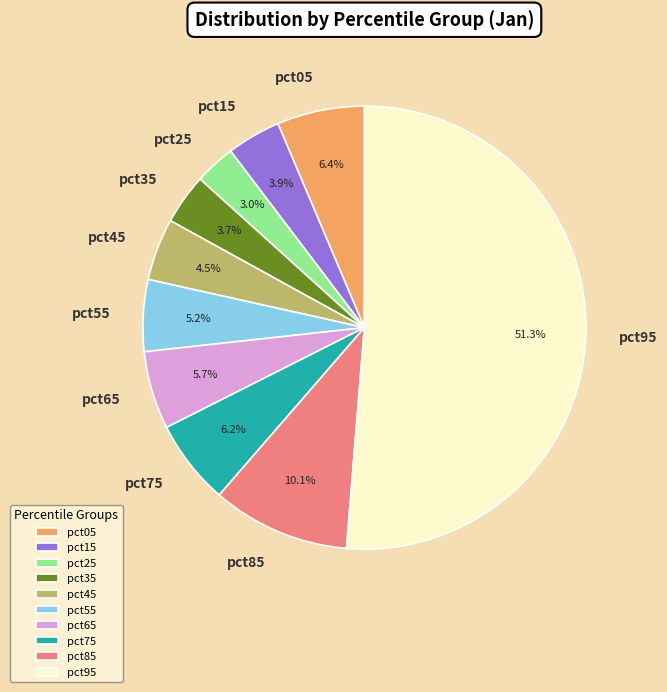

Does any single category account for the majority?

Yes